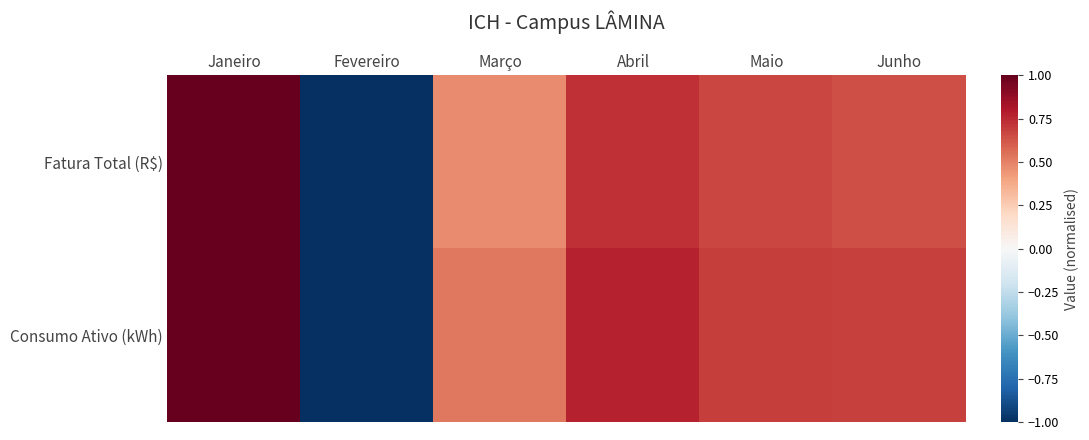

Reading left to right, transcribe all the data shown in this chart.

Fatura Total (R$): Janeiro=1.0	Fevereiro=-1.0	Março=0.5	Abril=0.7	Maio=0.7	Junho=0.6
Consumo Ativo (kWh): Janeiro=1.0	Fevereiro=-1.0	Março=0.5	Abril=0.8	Maio=0.7	Junho=0.7